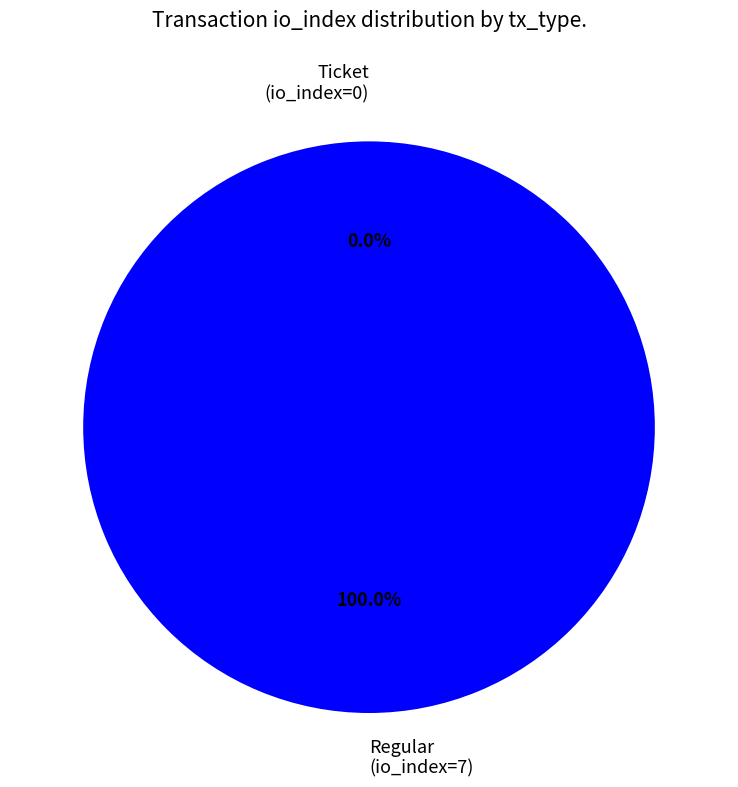

True or false: Regular (io_index=7) accounts for 100% of the total.

True